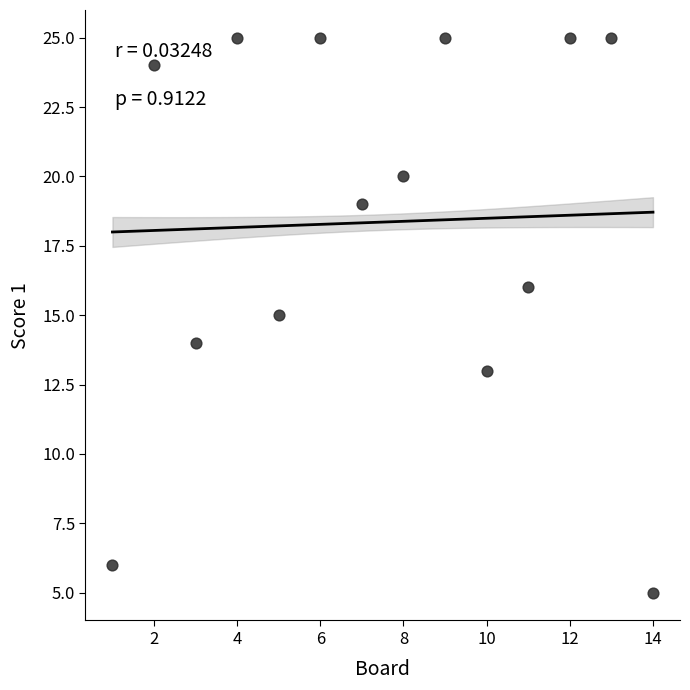

What is the range of Y values (max minus min)?

20